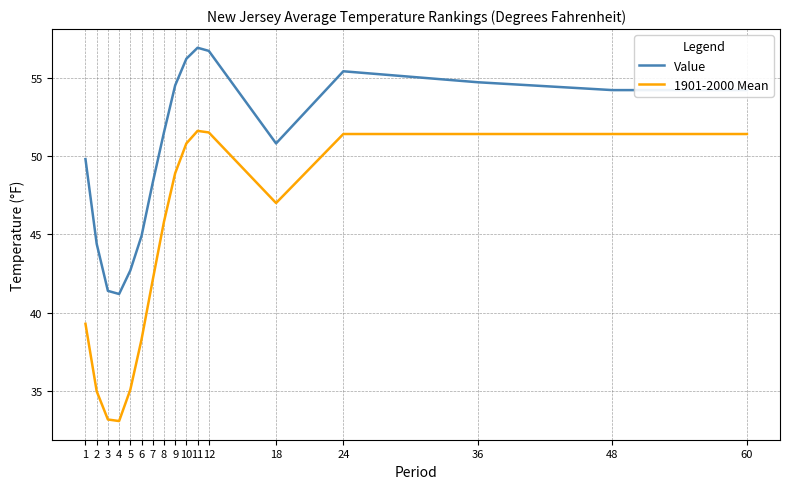

True or false: 1901-2000 Mean has a value of 9.4 at 4.

False